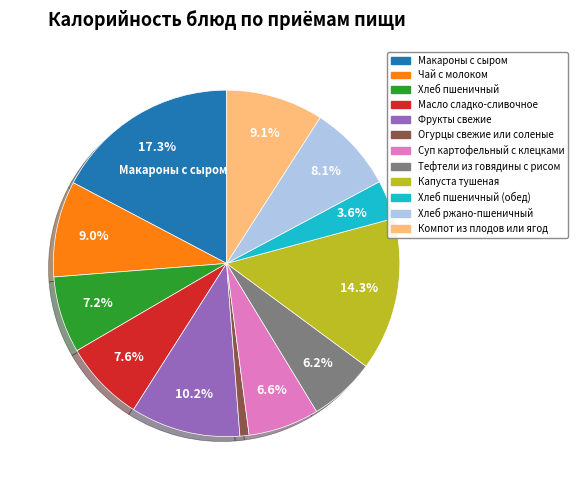

Is there a majority slice in this chart?

No